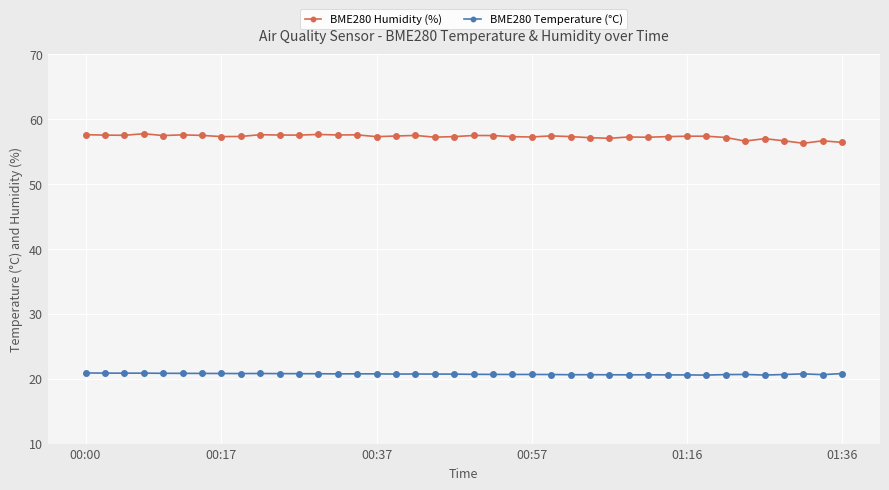

How many distinct data groups are displayed?

2